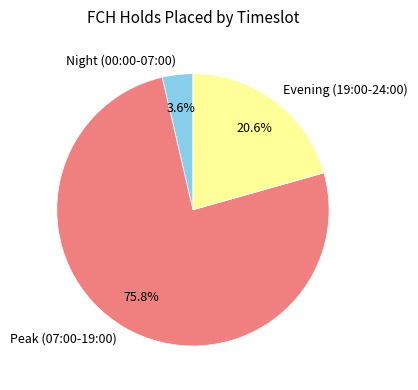

Is there any slice that represents more than half of the pie?

Yes